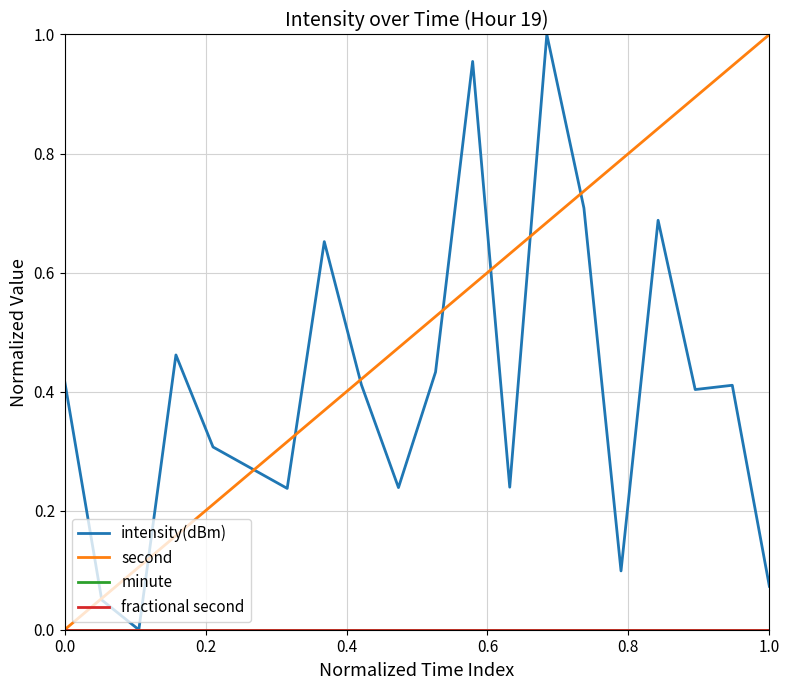

Does the chart display data point markers on the line(s)?

No